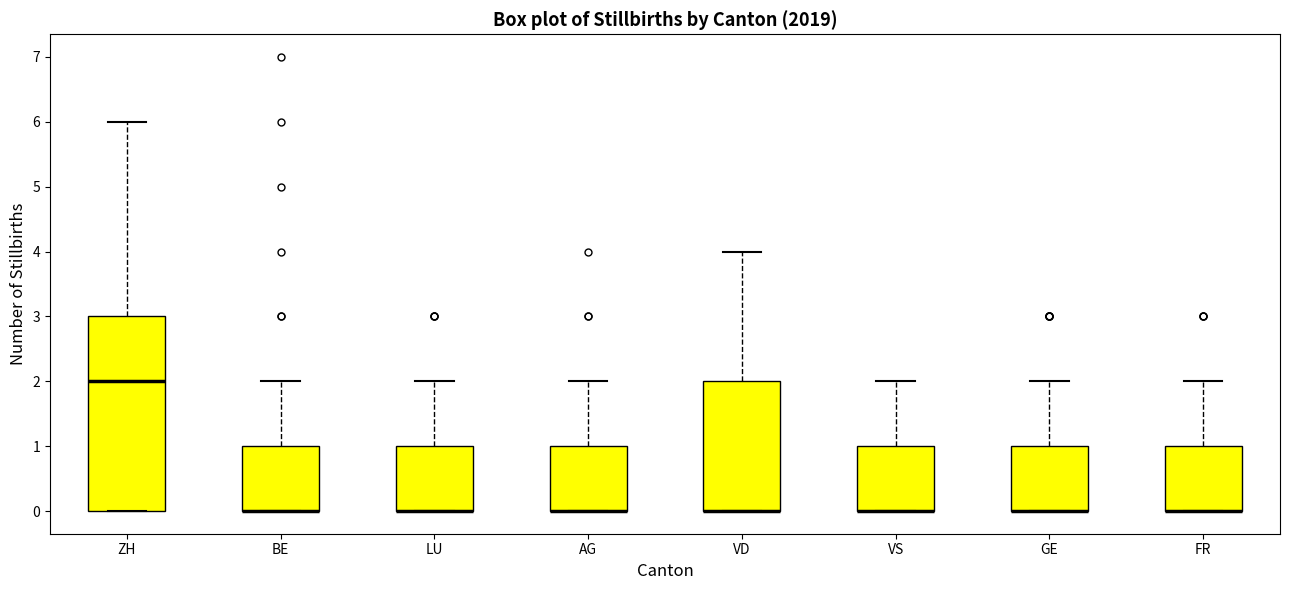

Reading left to right, transcribe this box plot: for each box, give where its median line is, the range the box spans, and where its two whiskers end, as read against the y-axis. The values are not printed on the chart, so give them approximately, as read against the axis.

ZH: median 2, box 0 to 3, whiskers 0 to 6
BE: median 0 (drawn on the box's lower edge), box 0 to 1, whiskers 0 to 2
LU: median 0 (drawn on the box's lower edge), box 0 to 1, whiskers 0 to 2
AG: median 0 (drawn on the box's lower edge), box 0 to 1, whiskers 0 to 2
VD: median 0 (drawn on the box's lower edge), box 0 to 2, whiskers 0 to 4
VS: median 0 (drawn on the box's lower edge), box 0 to 1, whiskers 0 to 2
GE: median 0 (drawn on the box's lower edge), box 0 to 1, whiskers 0 to 2
FR: median 0 (drawn on the box's lower edge), box 0 to 1, whiskers 0 to 2